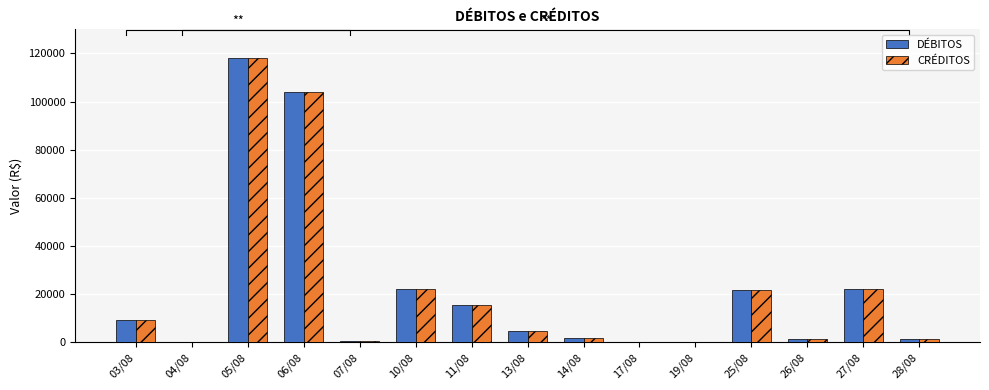

How many groups of bars are there?

15